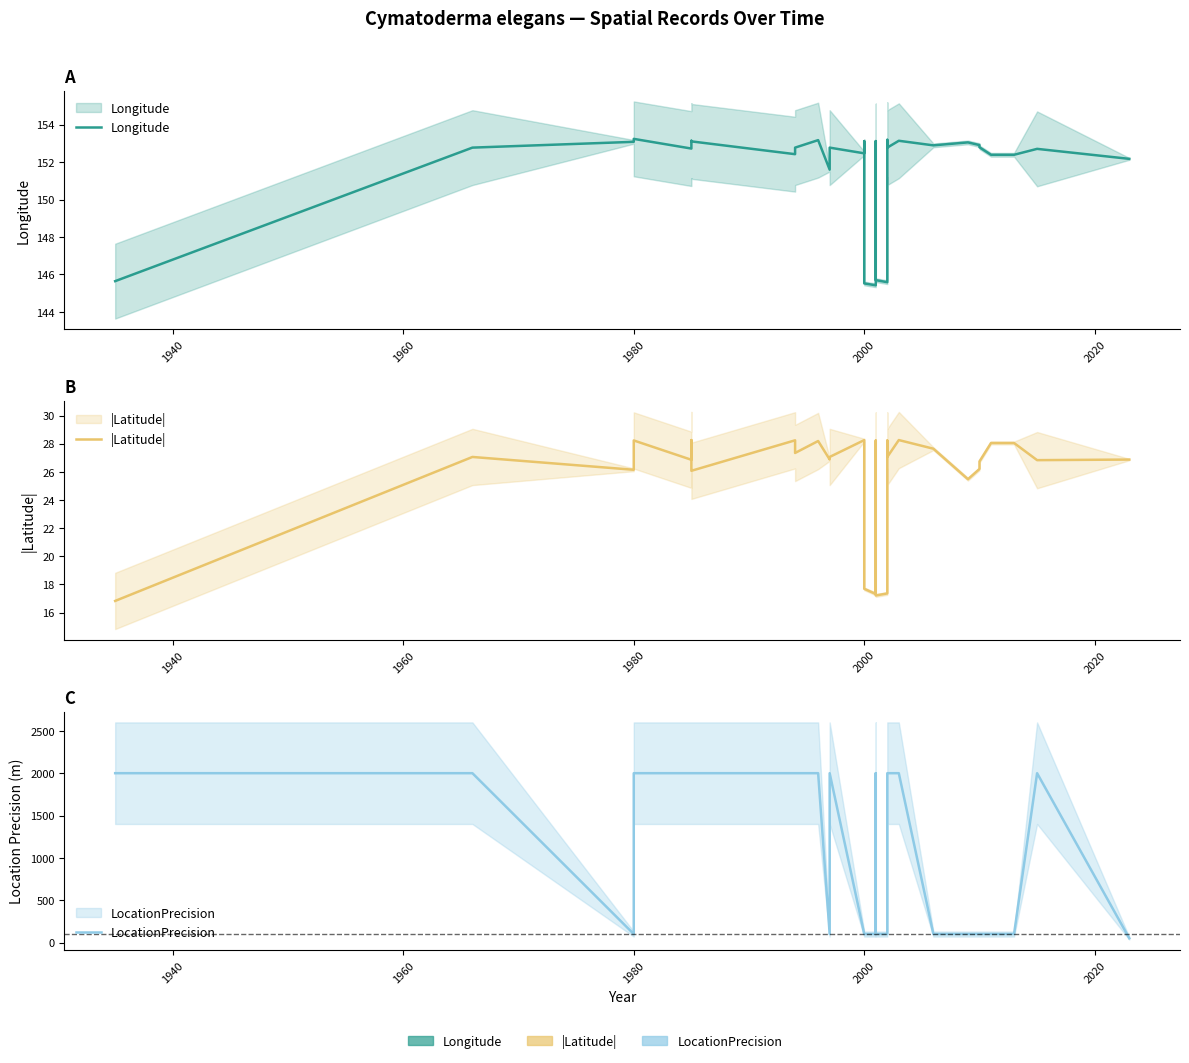

True or false: Longitude and |Latitude| cross at least once.

False